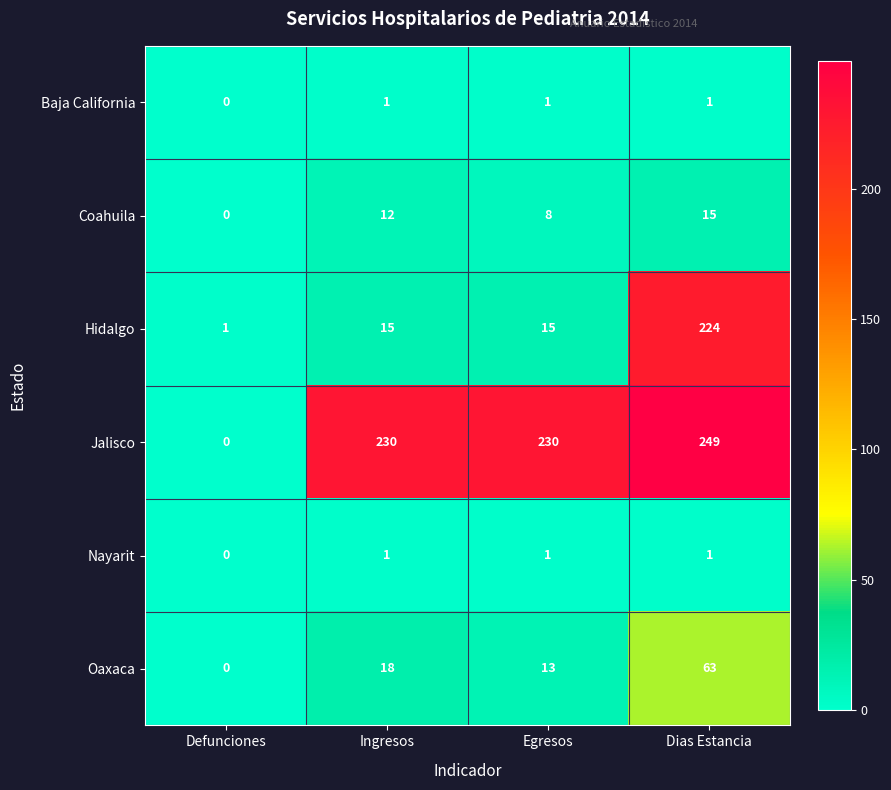

Count the number of categories in the chart.

4